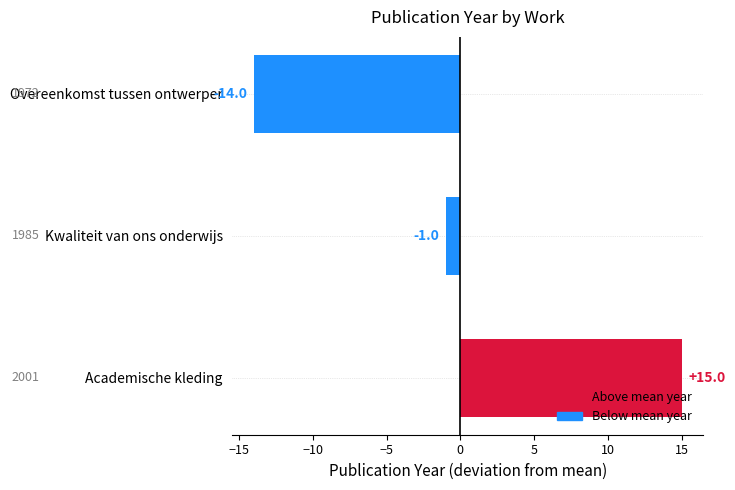

The chart shows a value of 0 at Kwaliteit van ons onderwijs. True or false?

False